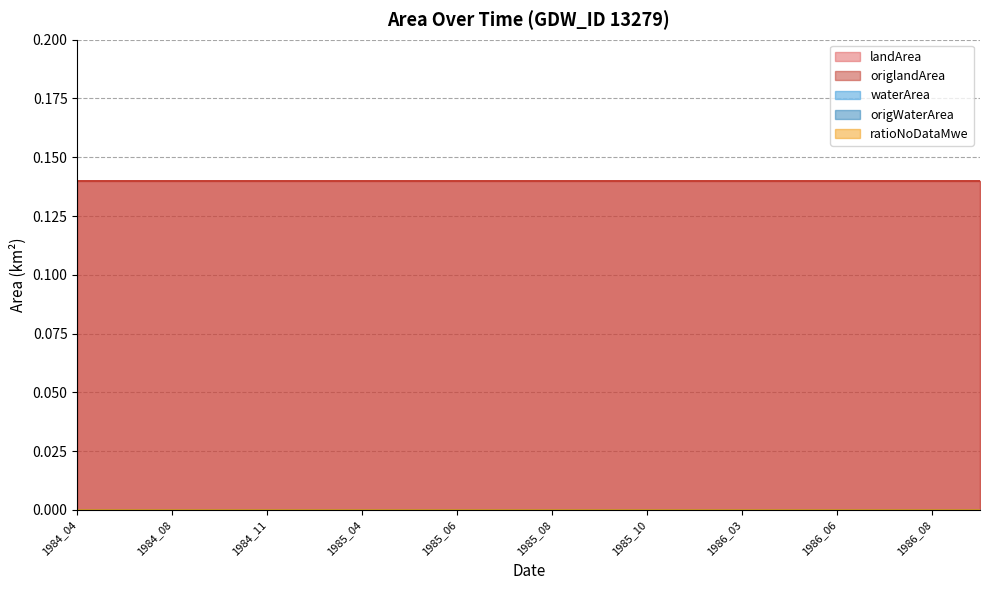

True or false: origlandArea has a value of 0.1 at 1985_04.

True